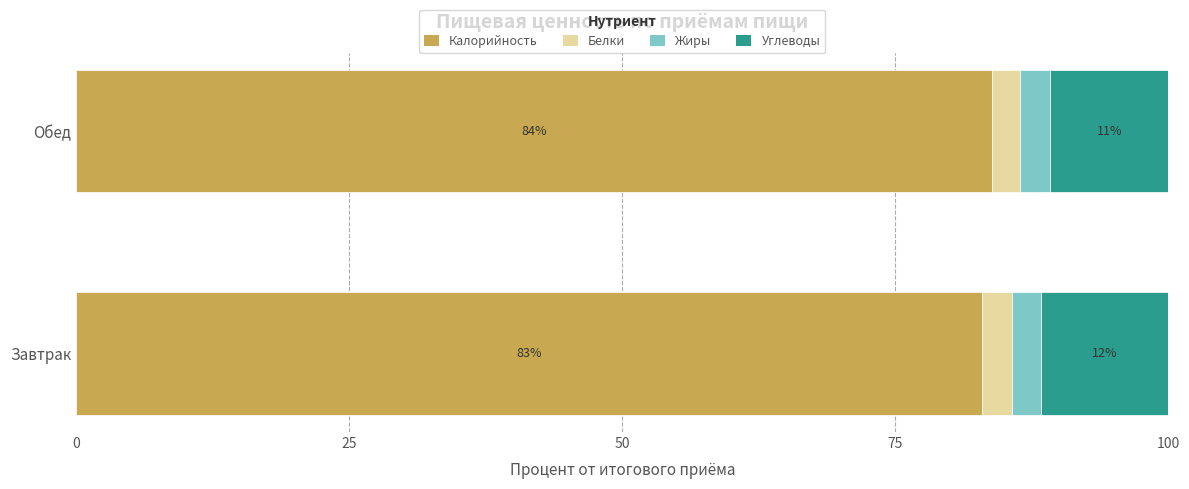

At which label does Калорийность reach its minimum?

Завтрак